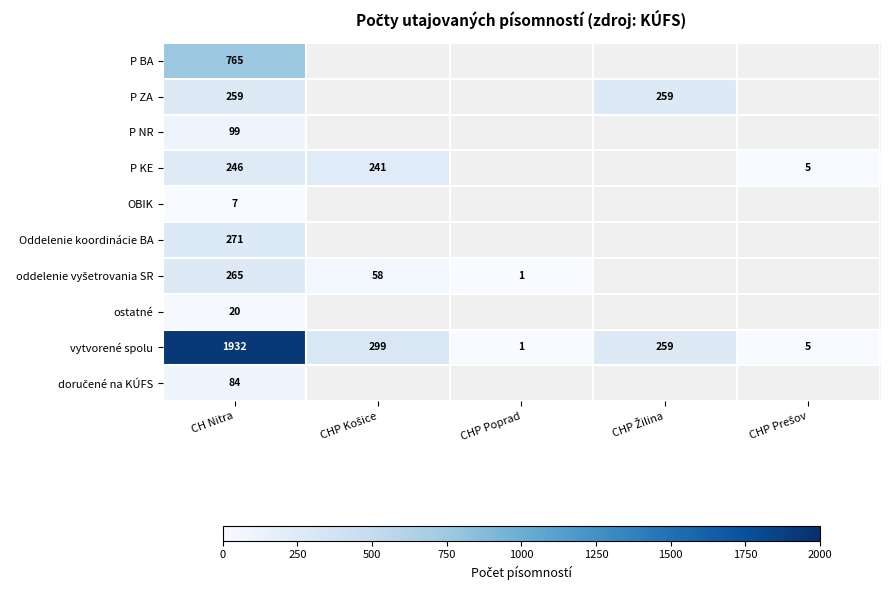

What is the difference between the maximum and minimum values in the vytvorené spolu series?

1931